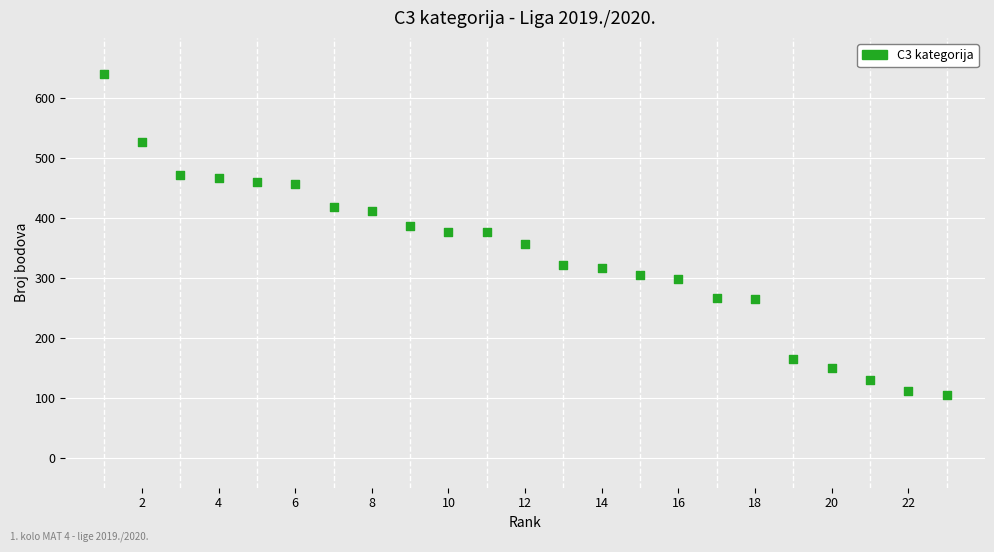

What is the range of Y values (max minus min)?

536